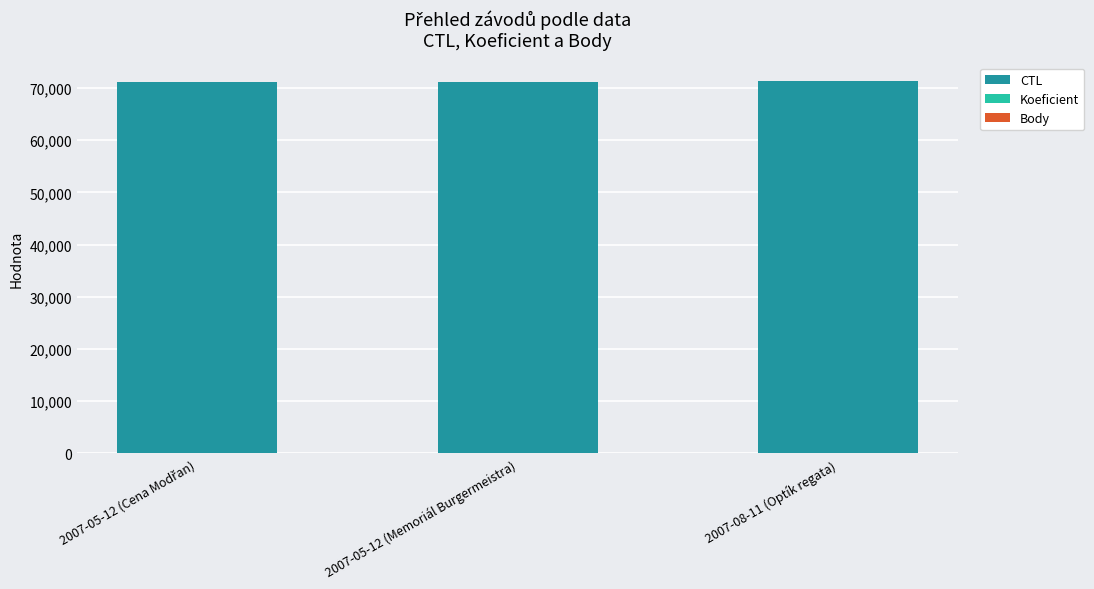

What is the highest value of the CTL series?

71323